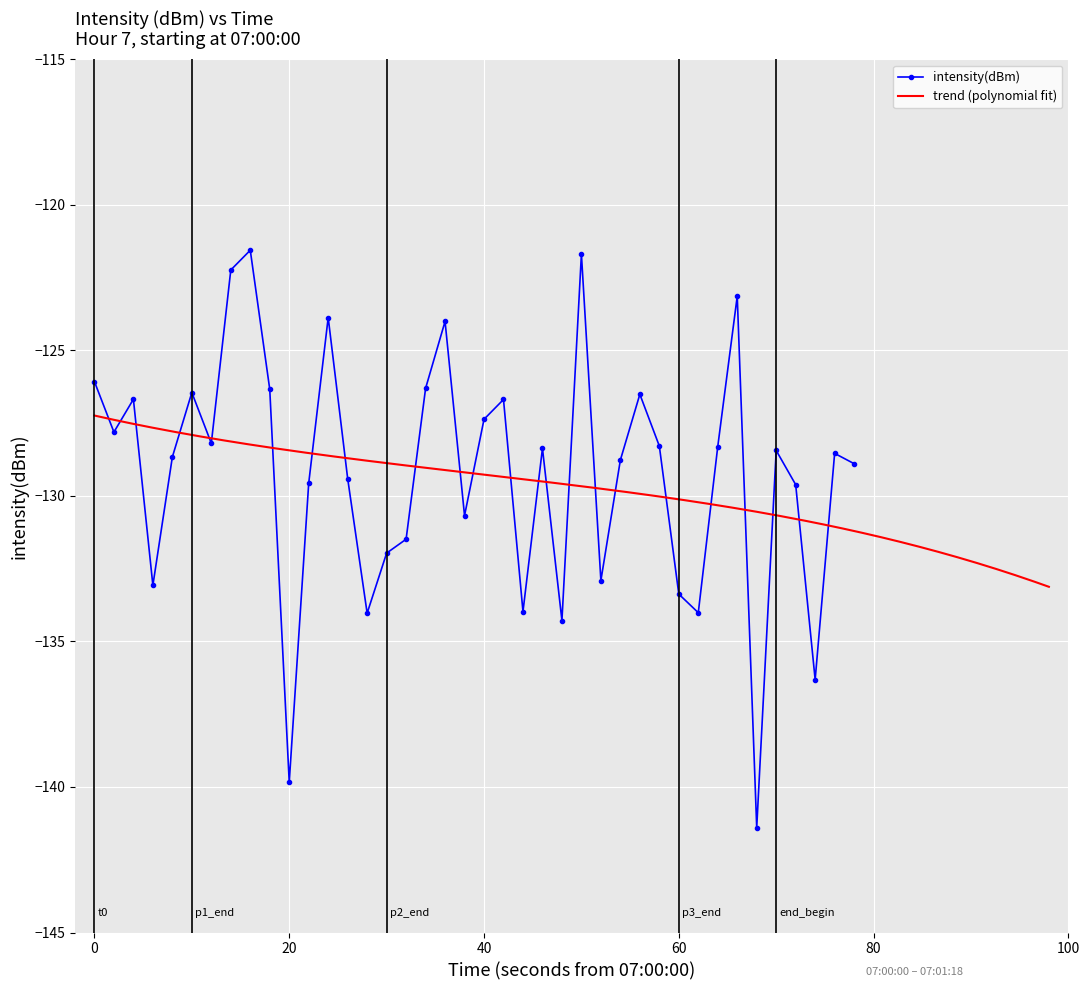

What is the maximum value for intensity(dBm)?

-121.6